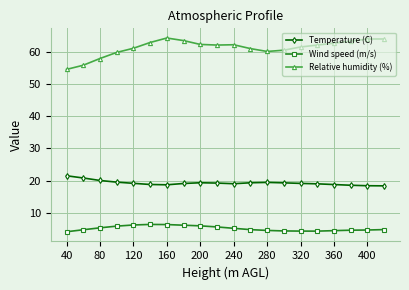

What is the maximum value shown in the chart?

64.5